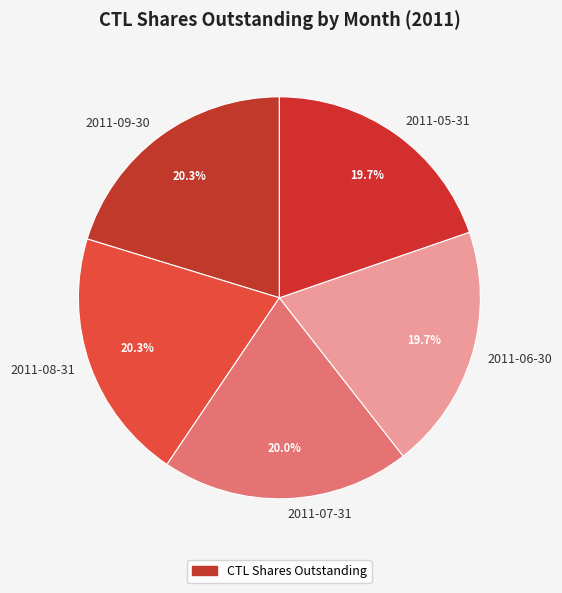

What is the ratio of the value at 2011-06-30 to the value at 2011-09-30?

1.0